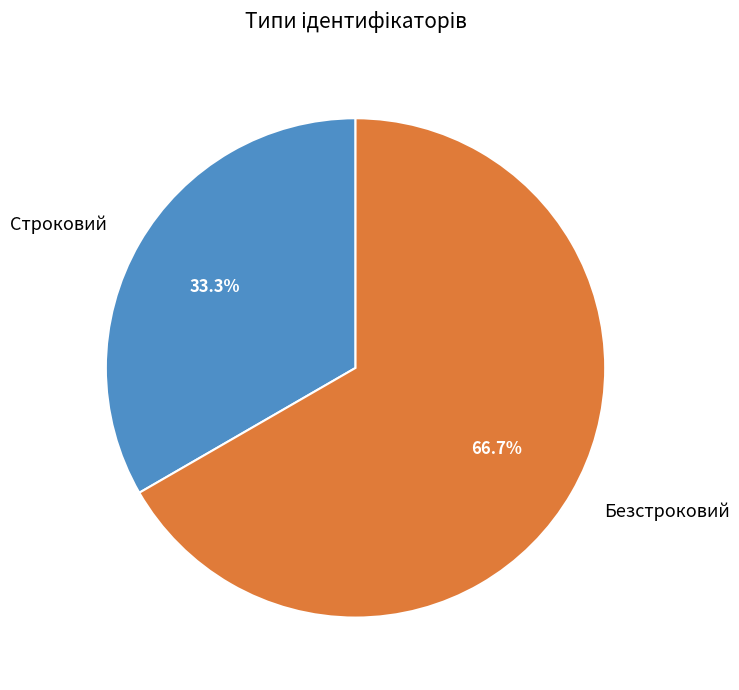

To the nearest percent, what portion does Строковий represent?

33%